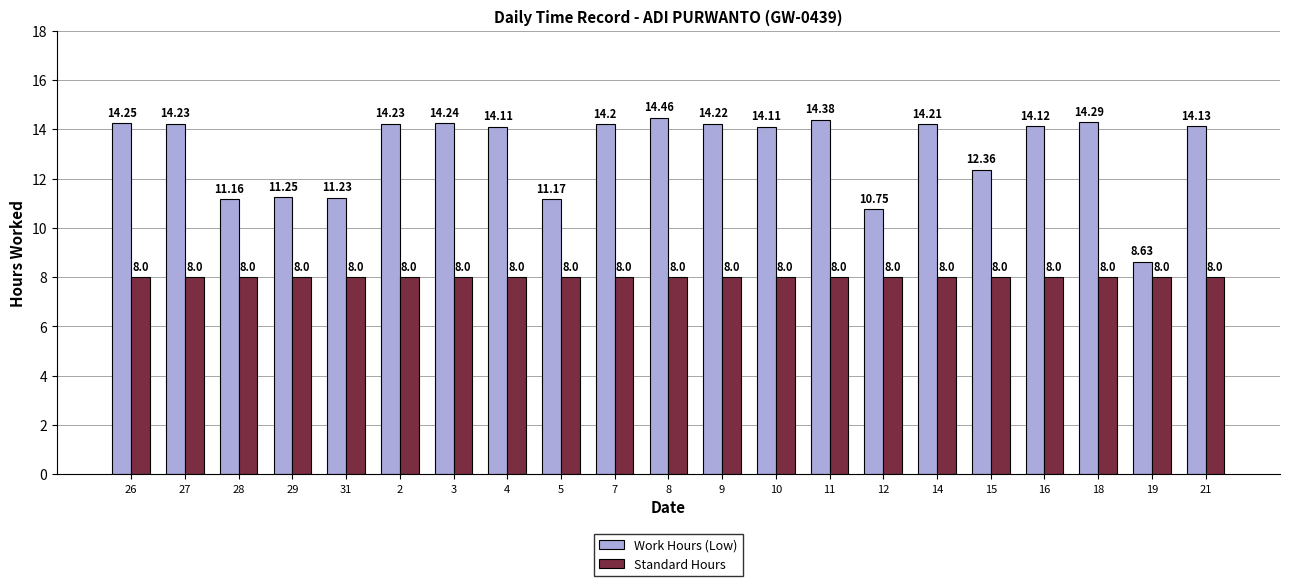

How many data points in Work Hours (Low) are less than 14?

7